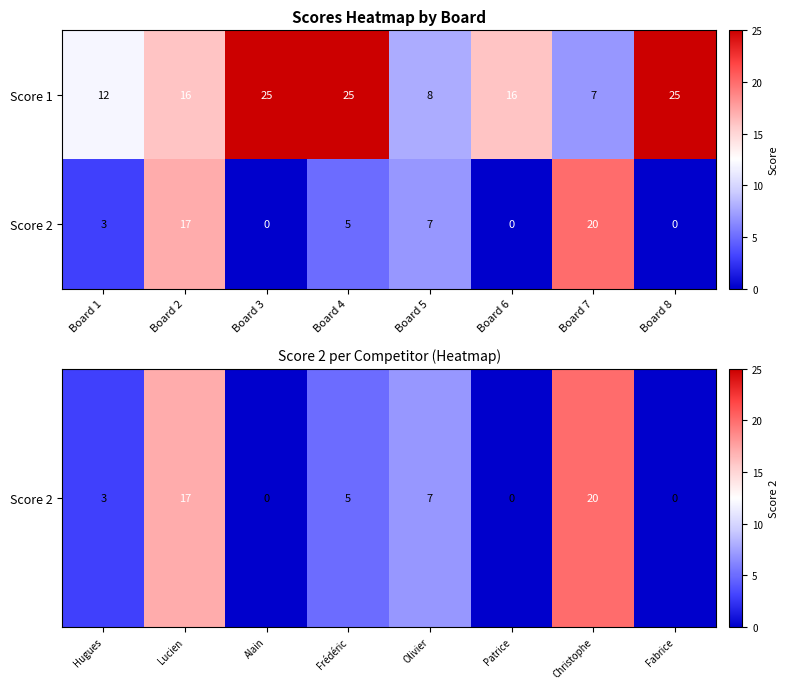

How many values in the Score 2 series are below 5?

4